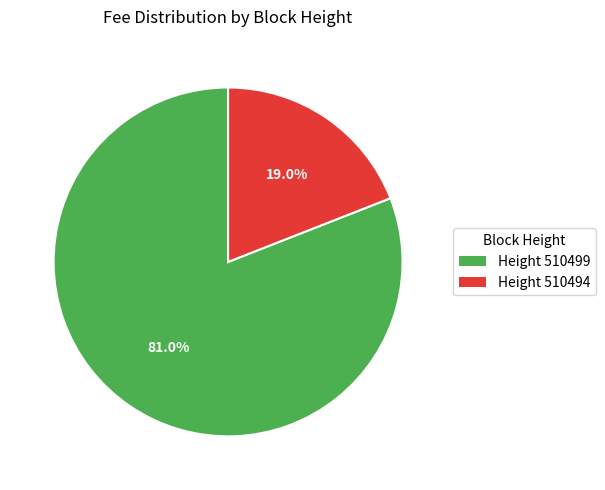

To the nearest percent, what is the difference between the largest and smallest slice percentages?

62%